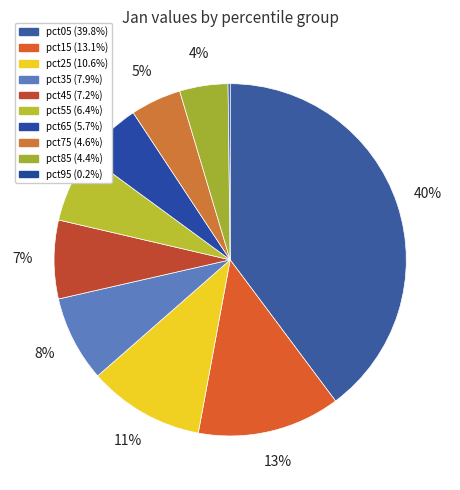

Is the sum of pct75 and pct45 greater than half?

No